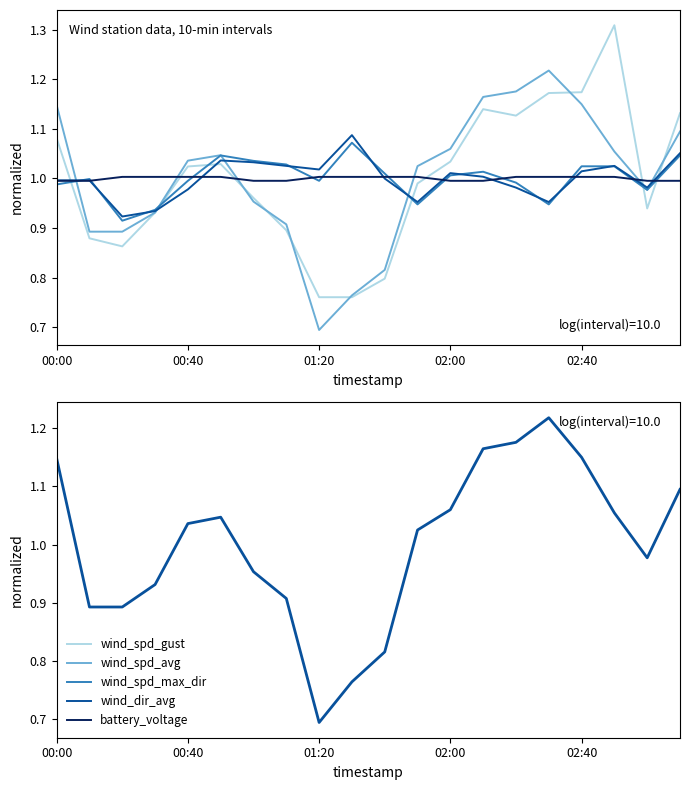

After their last crossing, which series has the higher values: wind_spd_max_dir or wind_spd_avg?

wind_spd_avg